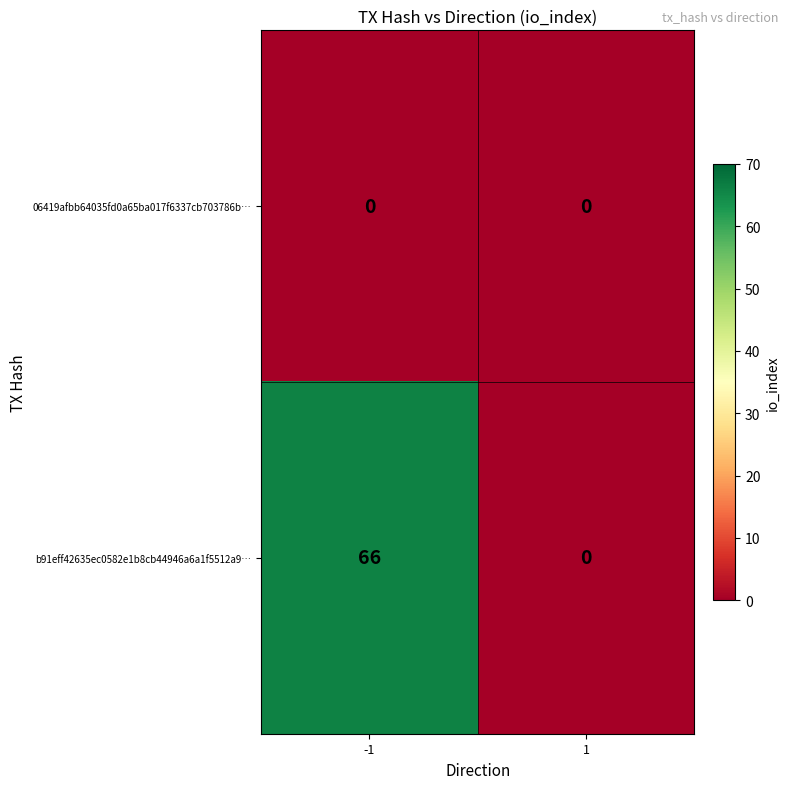

What is the difference between the highest and lowest values at -1?

66